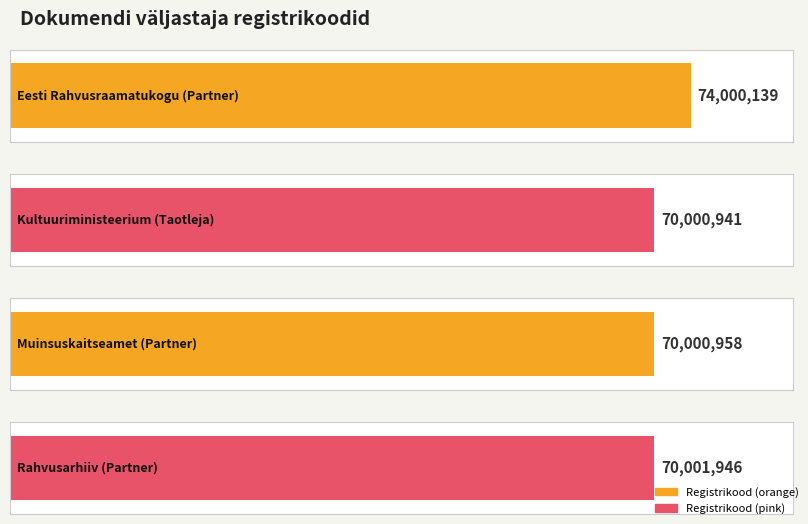

At which label is the value closest to 72000540?

Rahvusarhiiv (Partner)